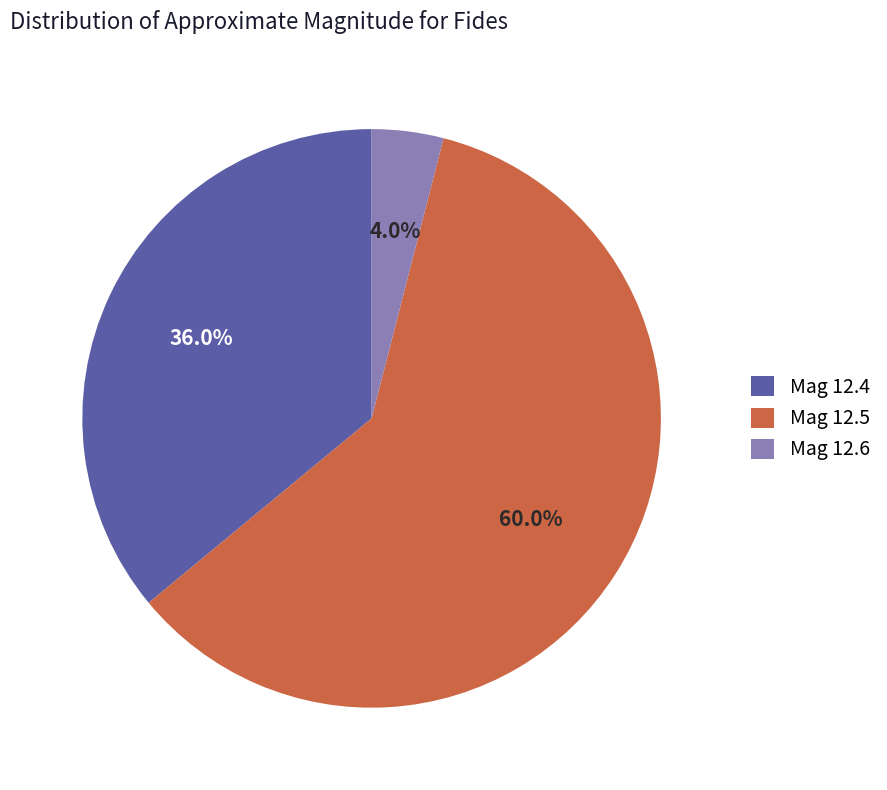

How many slices are in this pie chart?

3